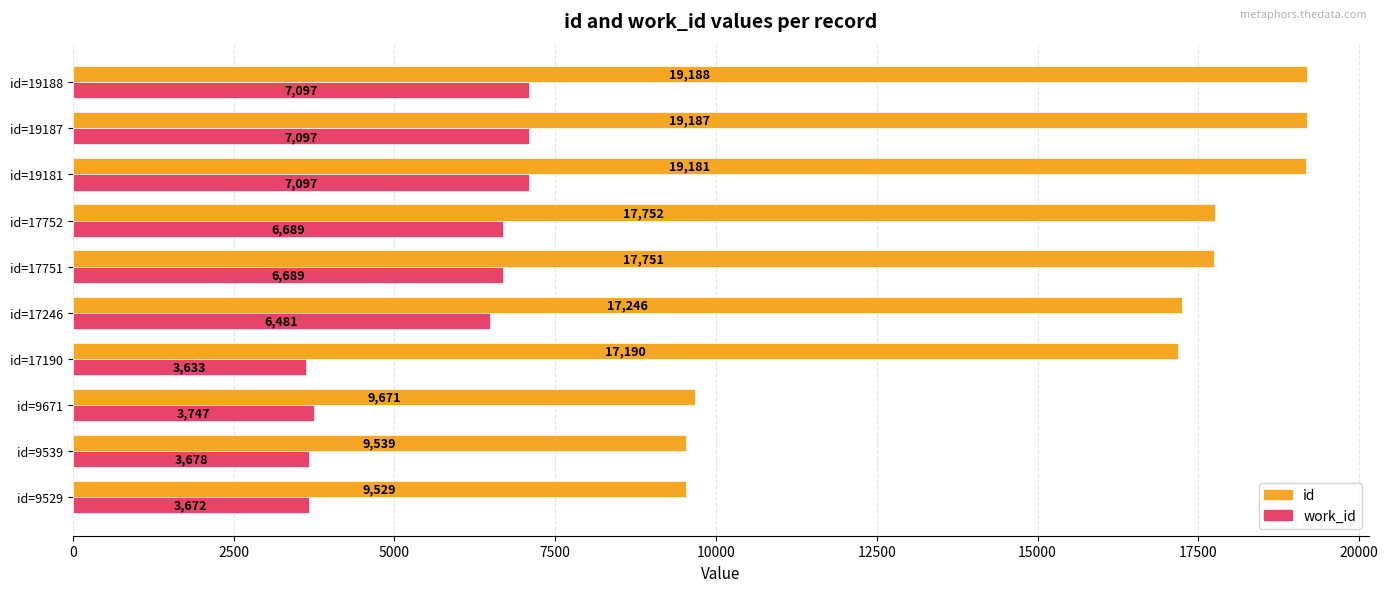

Count the number of categories in the chart.

10